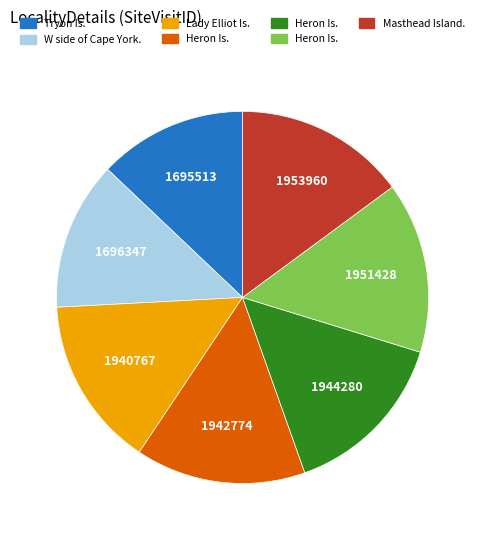

Is there a majority slice in this chart?

No